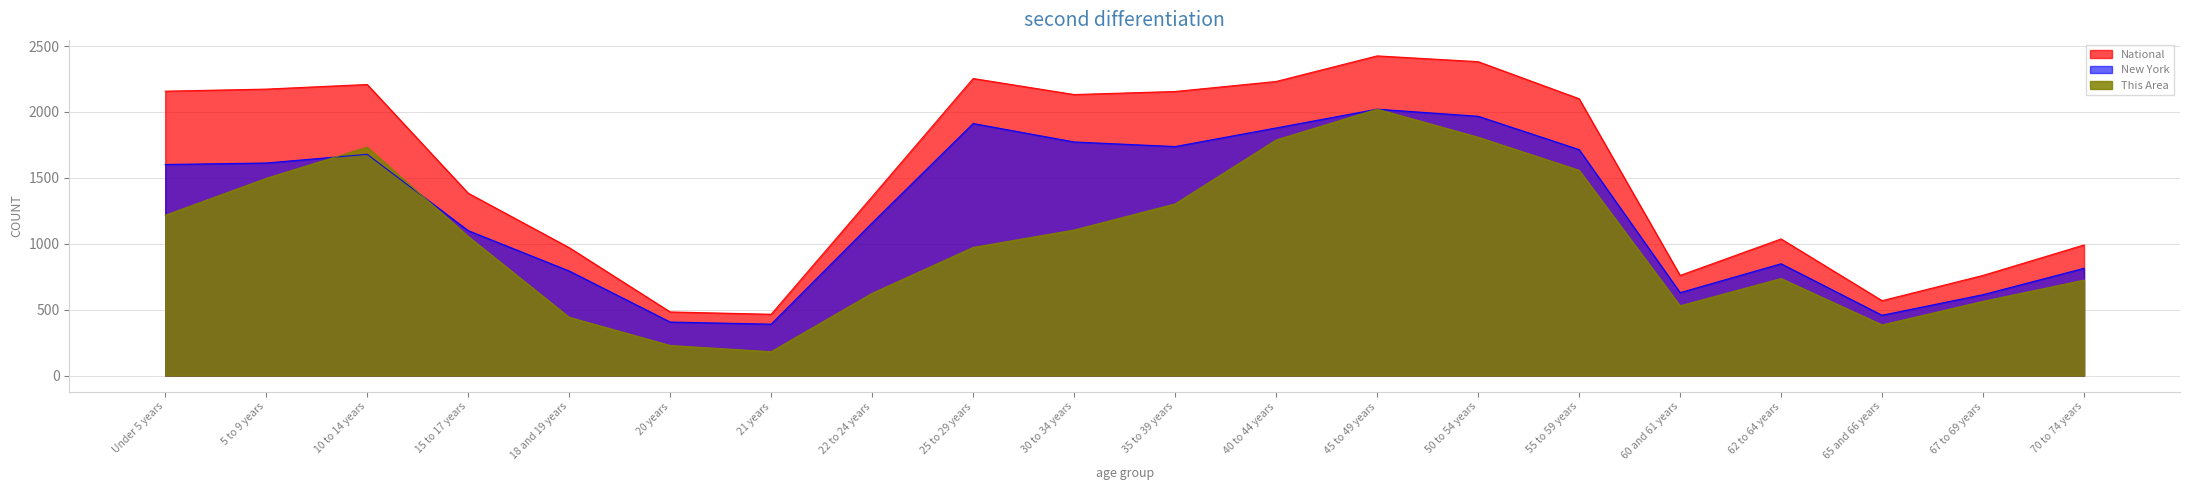

What are all the series names shown in the legend?

National, New York, This Area